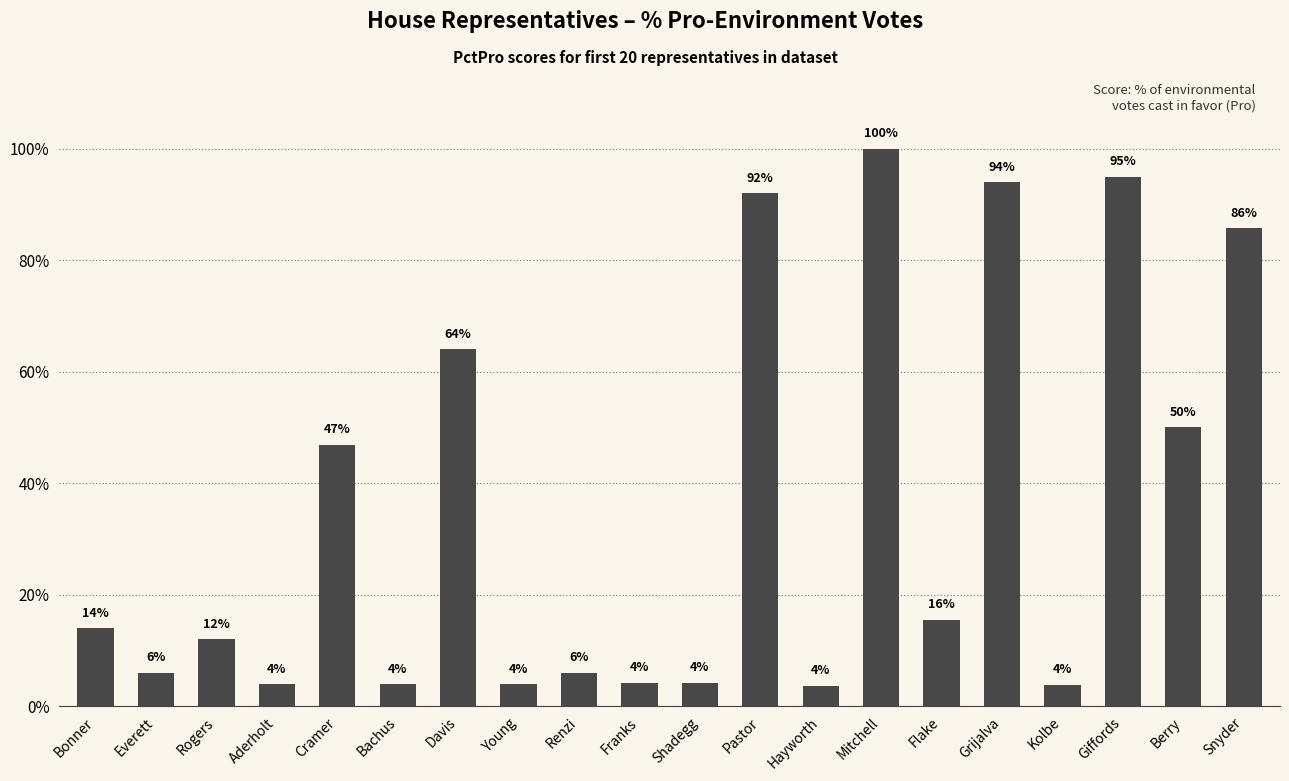

What is the average value?

35.5